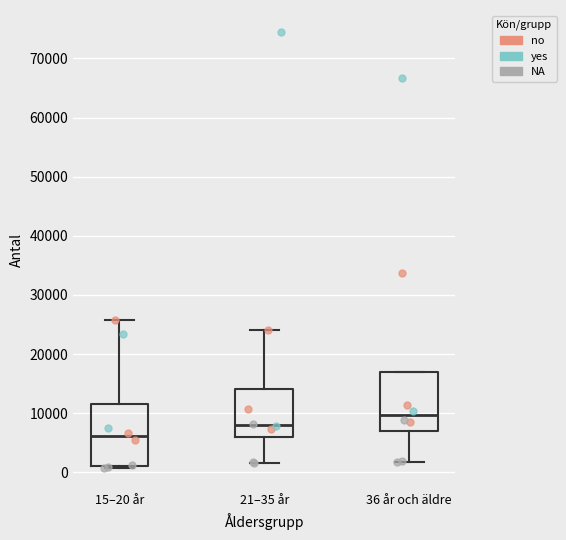

Reading left to right, read every box against the y-axis: the position of its median line, the range the box covers, and the ends of its whiskers. The values are not printed on the chart, so give them approximately, as read against the axis.

15–20 år: median 6000, box 1000 to 12000, whiskers 1000 (just below the box's lower edge) to 26000
21–35 år: median 8000, box 6000 to 14000, whiskers 2000 to 24000
36 år och äldre: median 10000, box 7000 to 17000, whiskers 2000 to 17000